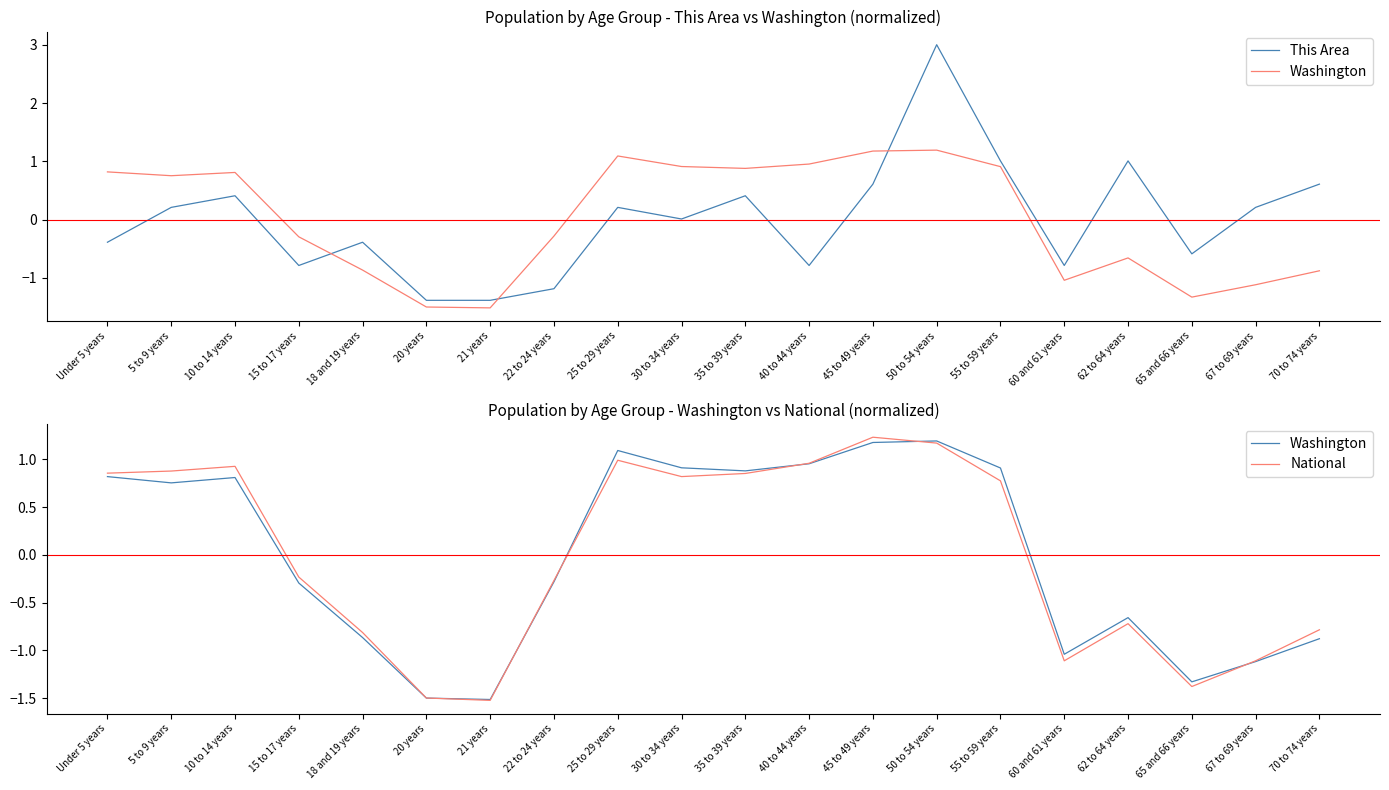

What is the total value across all series at 15 to 17 years?

-1.3